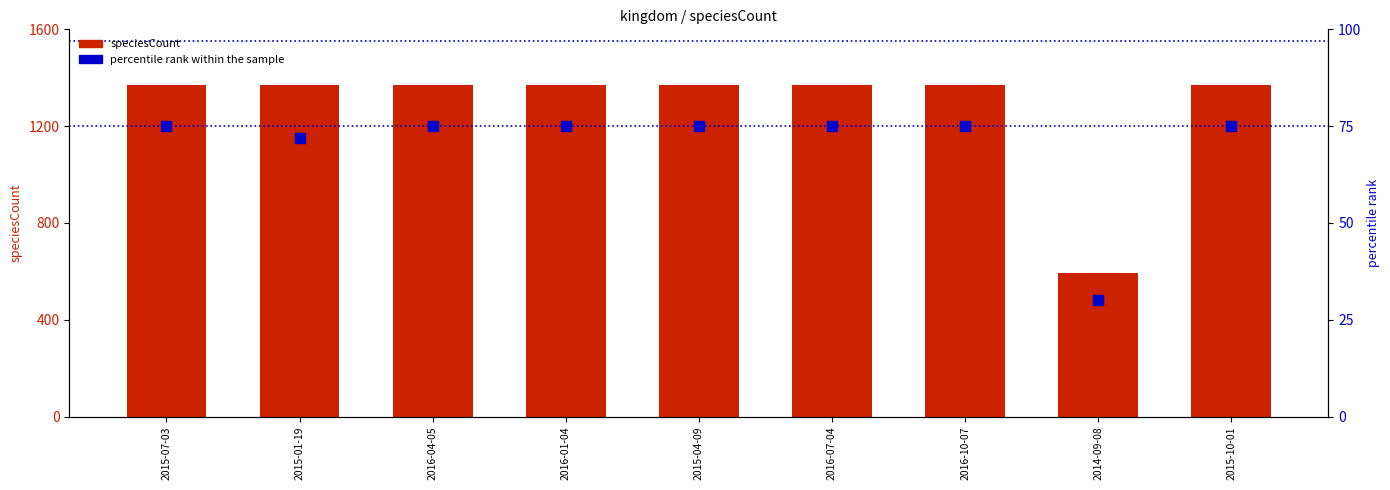

Rank the series by their maximum value, from highest to lowest.

speciesCount, percentile rank within the sample